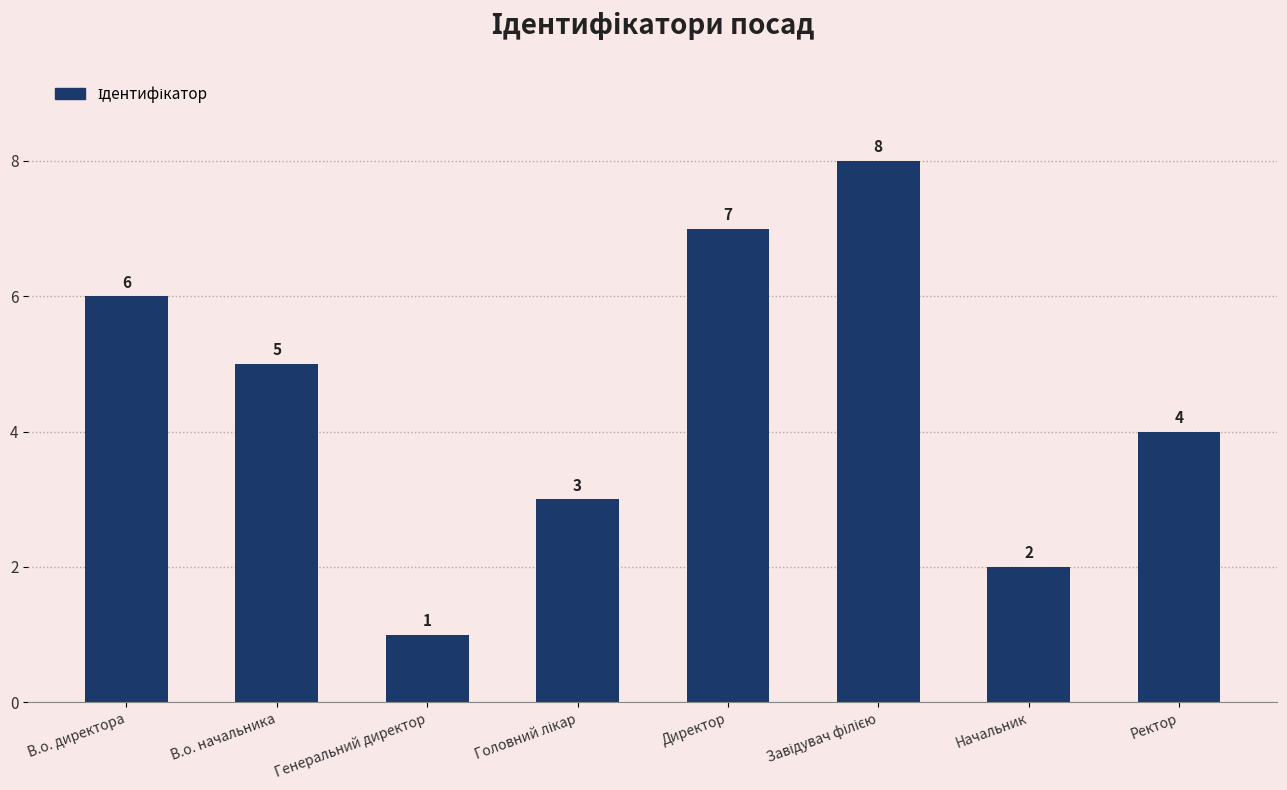

What is the smallest value displayed?

1